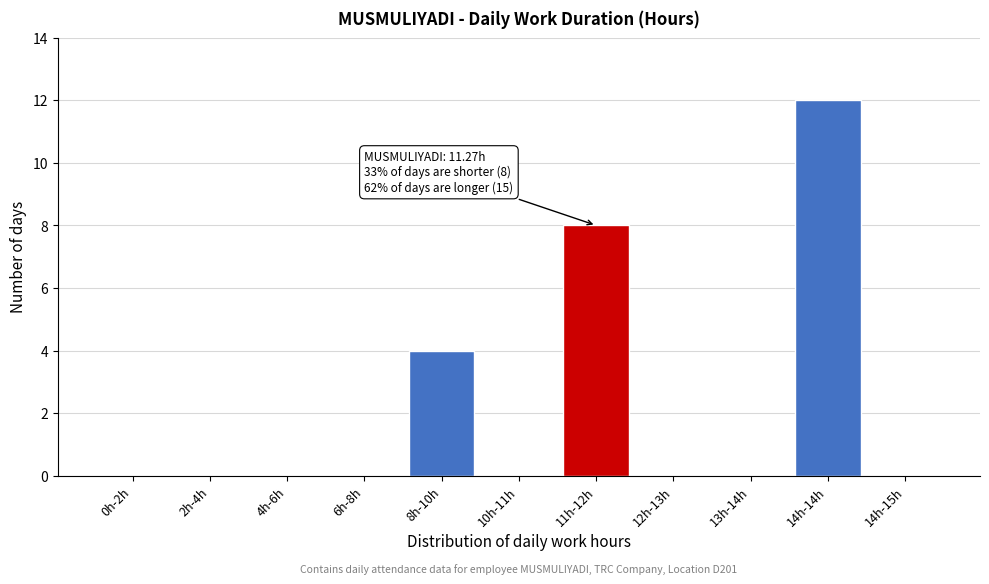

Reading left to right, list all the values displayed in this chart.

0h-2h=0	2h-4h=0	4h-6h=0	6h-8h=0	8h-10h=4	10h-11h=0	11h-12h=8	12h-13h=0	13h-14h=0	14h-14h=12	14h-15h=0